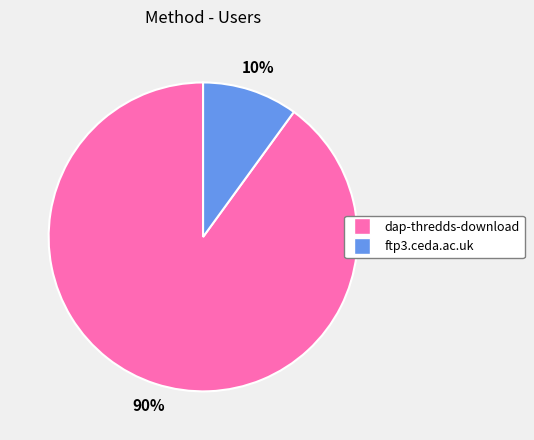

Which category has the smallest portion of the pie?

ftp3.ceda.ac.uk